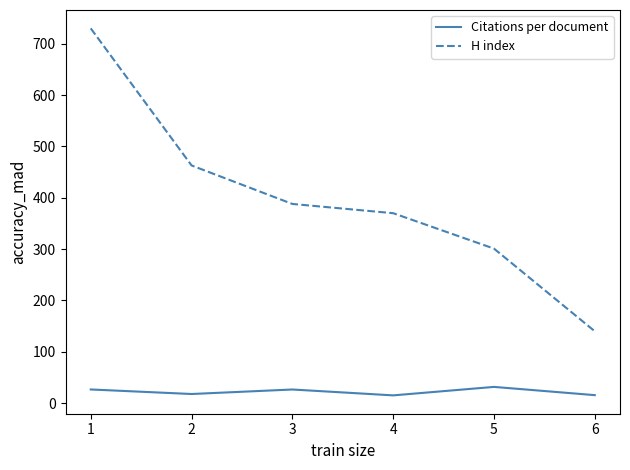

List the series in order of their overall mean, highest first.

H index, Citations per document